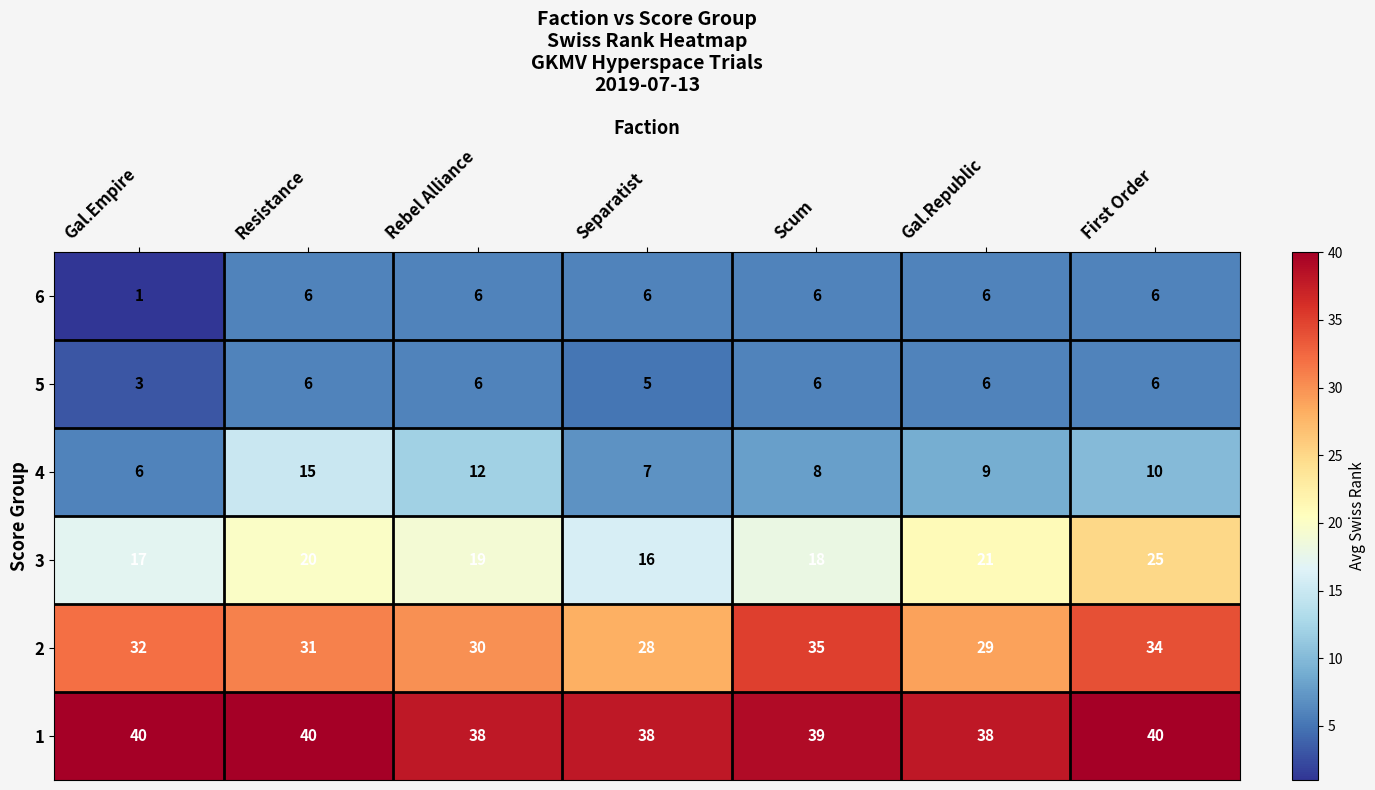

The value of 5 at Gal.Empire is 3. True or false?

True